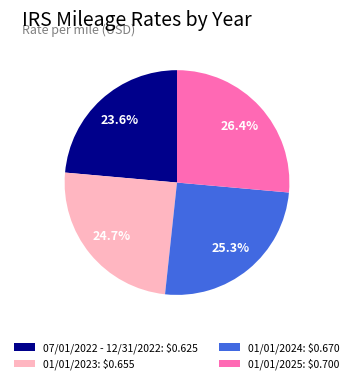

What is the total percentage of 07/01/2022 - 12/31/2022 and 01/01/2025?

50.0%